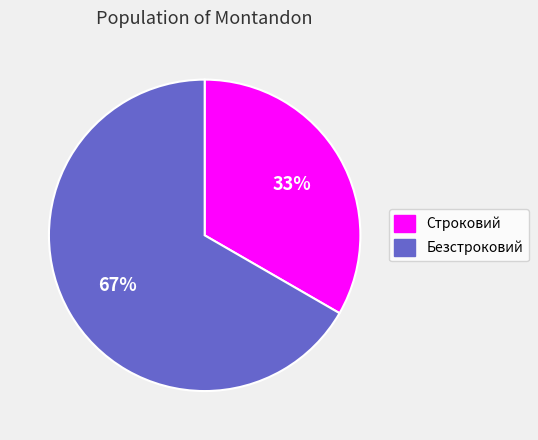

To the nearest percent, what is the combined percentage of Строковий and Безстроковий?

100%